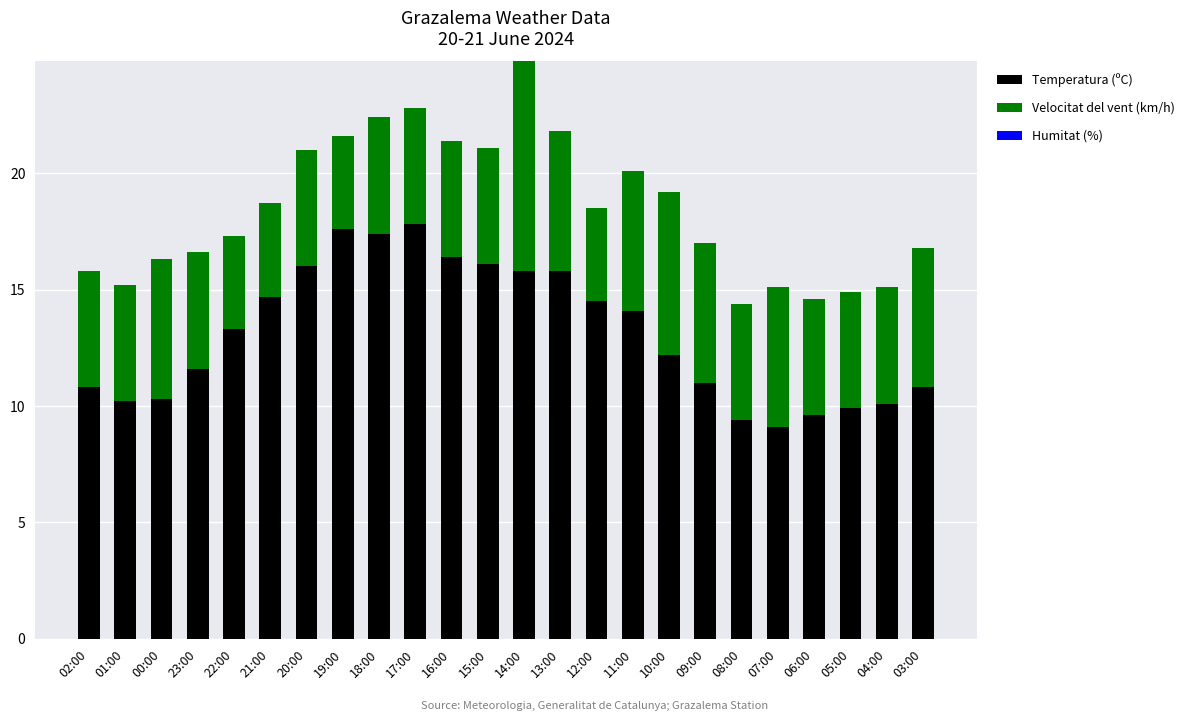

At which label is Temperatura (ºC) closest to 13?

22:00